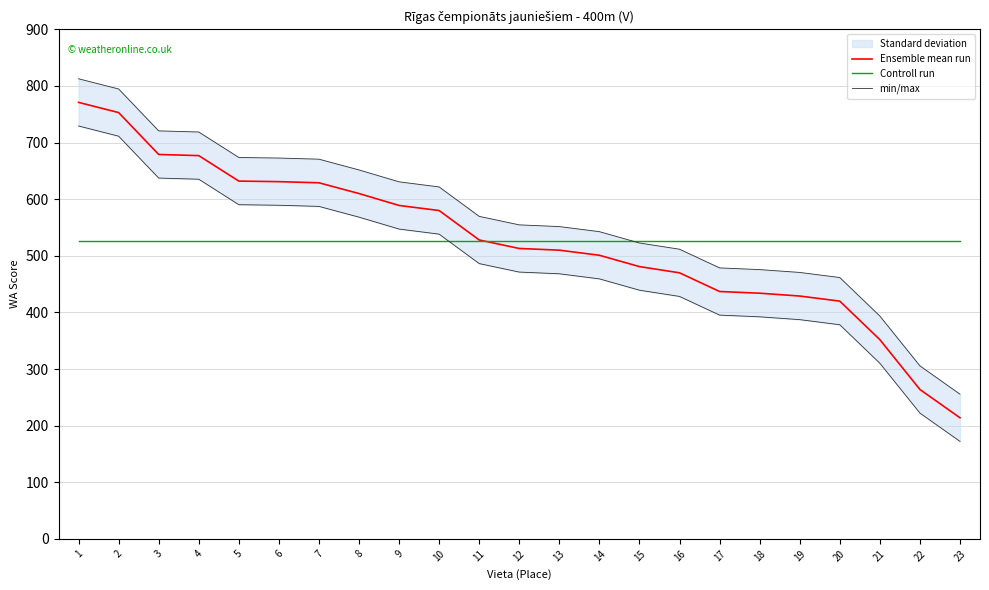

At which category is the sum across all series the highest?

1